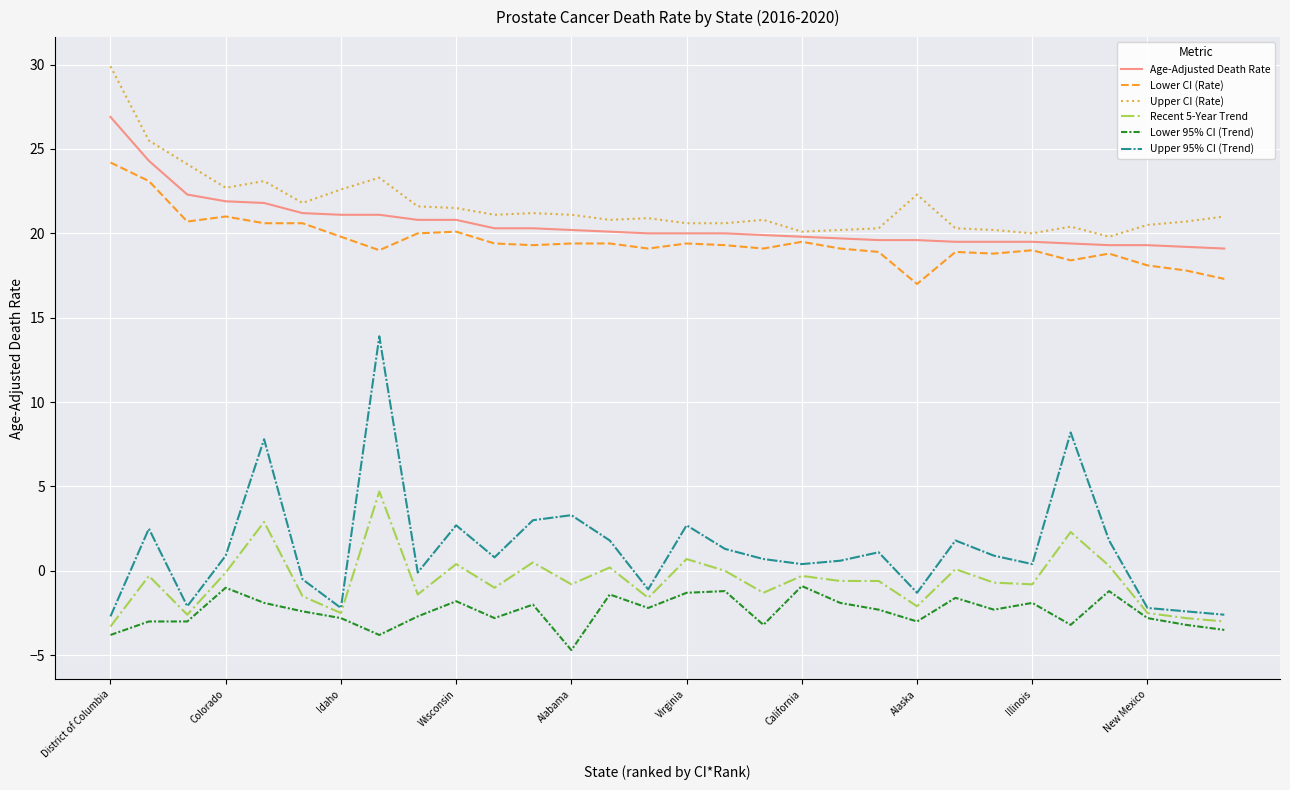

Rank the series by their maximum value, from lowest to highest.

Lower 95% CI (Trend), Recent 5-Year Trend, Upper 95% CI (Trend), Lower CI (Rate), Age-Adjusted Death Rate, Upper CI (Rate)